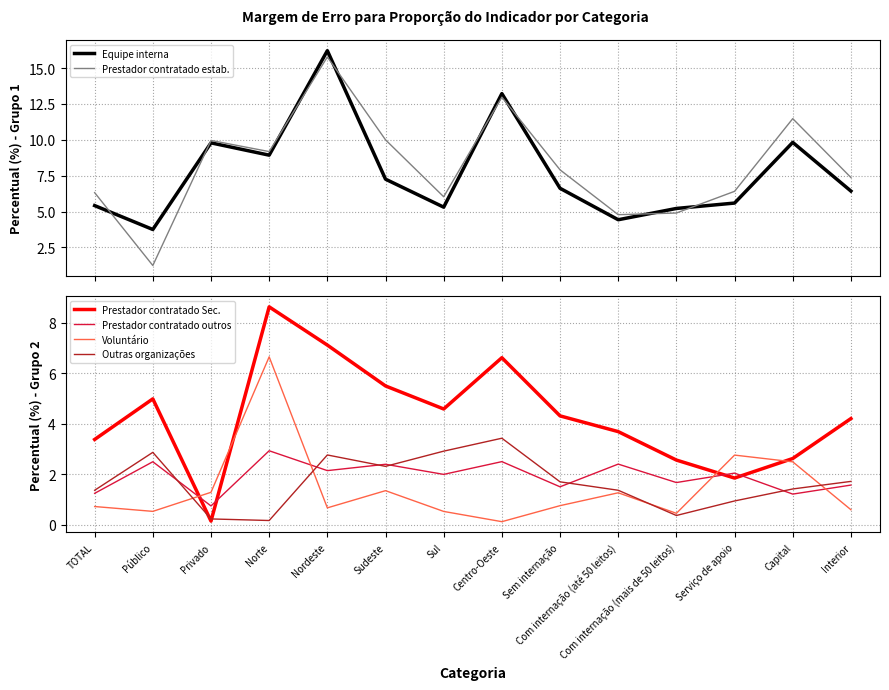

At which category does Outras organizações reach its first local peak?

Público